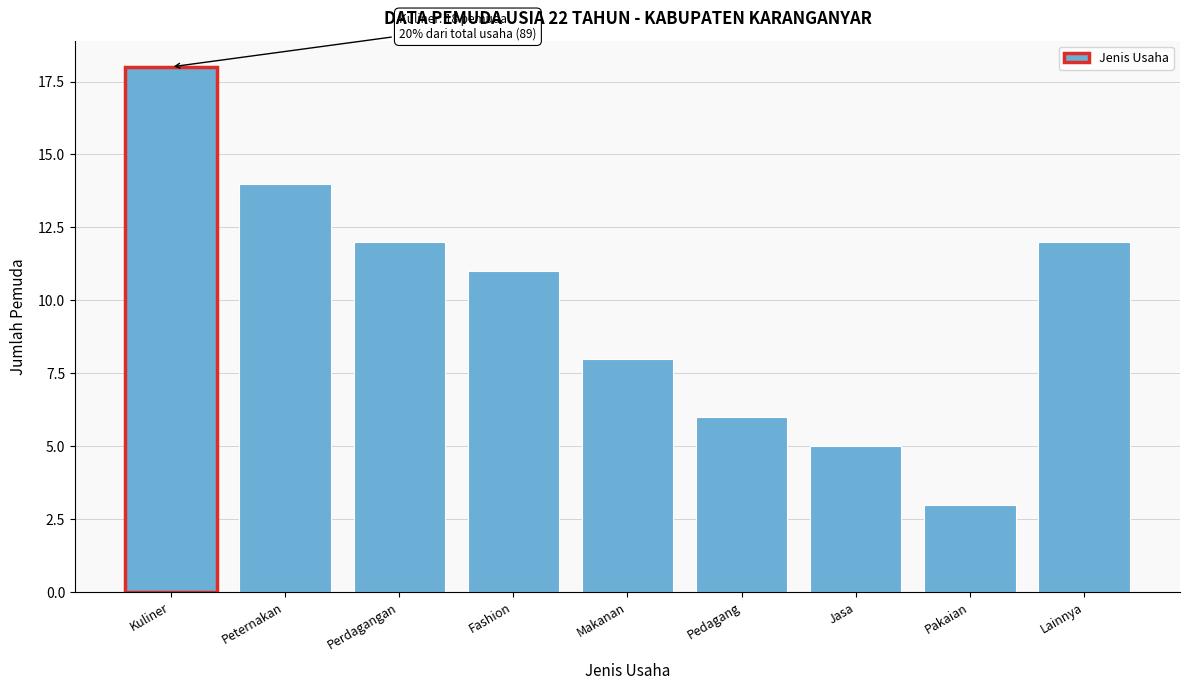

Reading left to right, transcribe all the data shown in this chart.

Kuliner=18	Peternakan=14	Perdagangan=12	Fashion=11	Makanan=8	Pedagang=6	Jasa=5	Pakaian=3	Lainnya=12